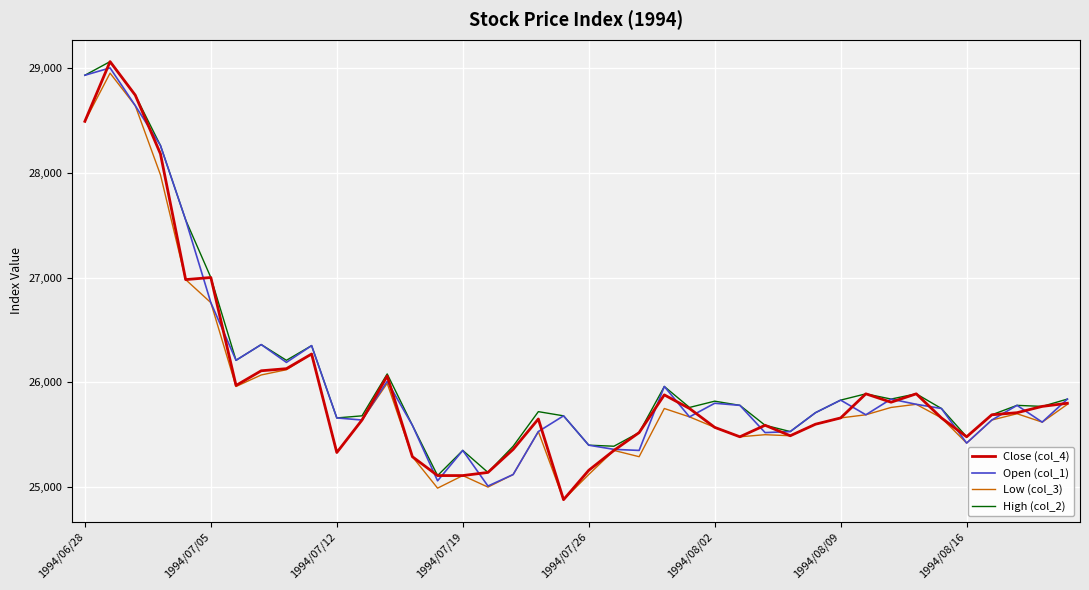

What is the minimum value shown in the chart?

24880